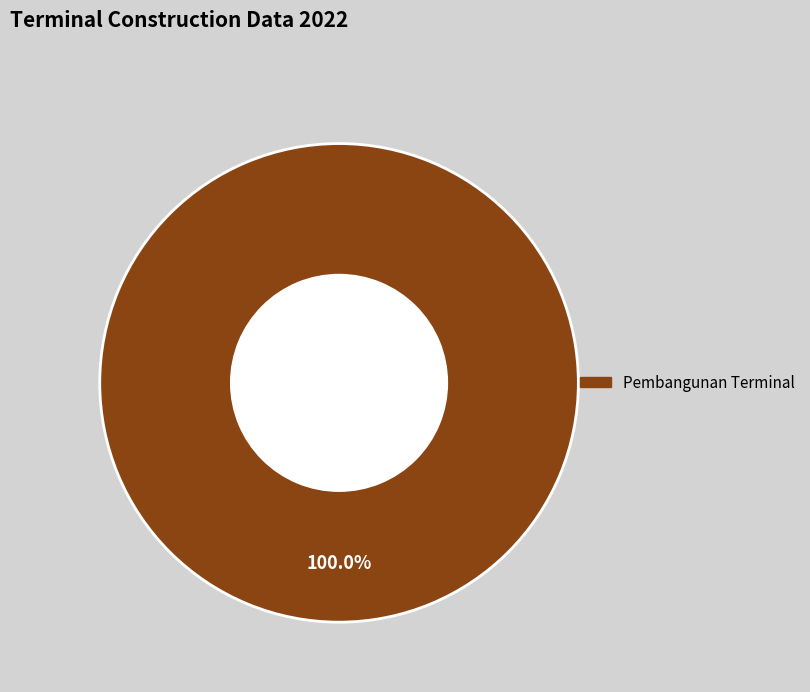

Is there a majority slice in this chart?

Yes